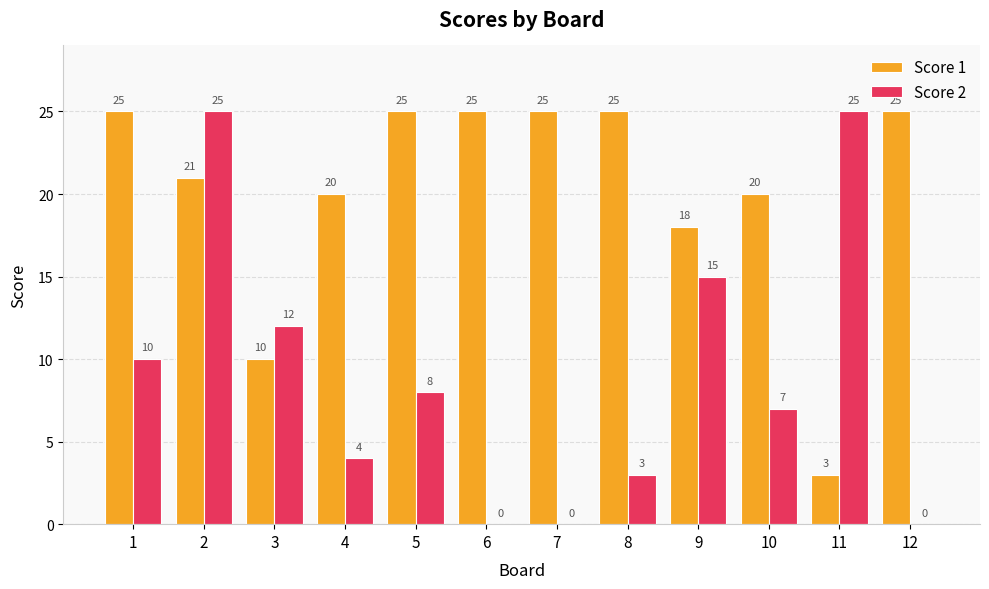

How many series are shown in this chart?

2